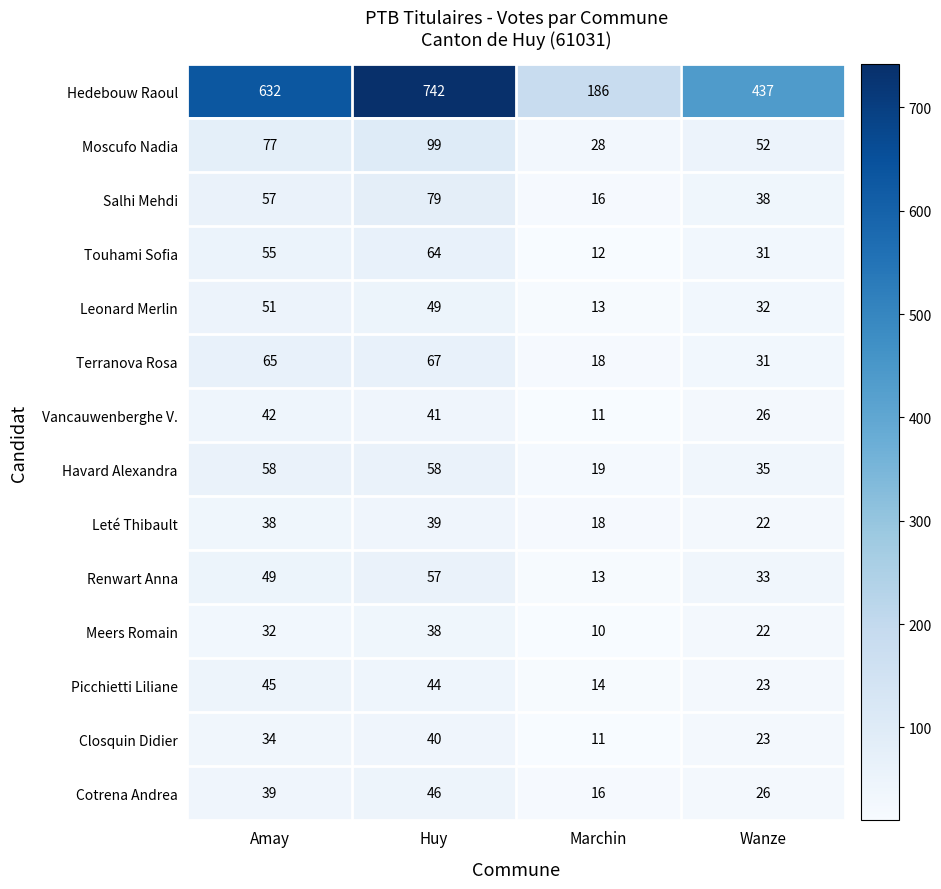

What is the difference between the second highest and minimum values in the Hedebouw Raoul series?

446